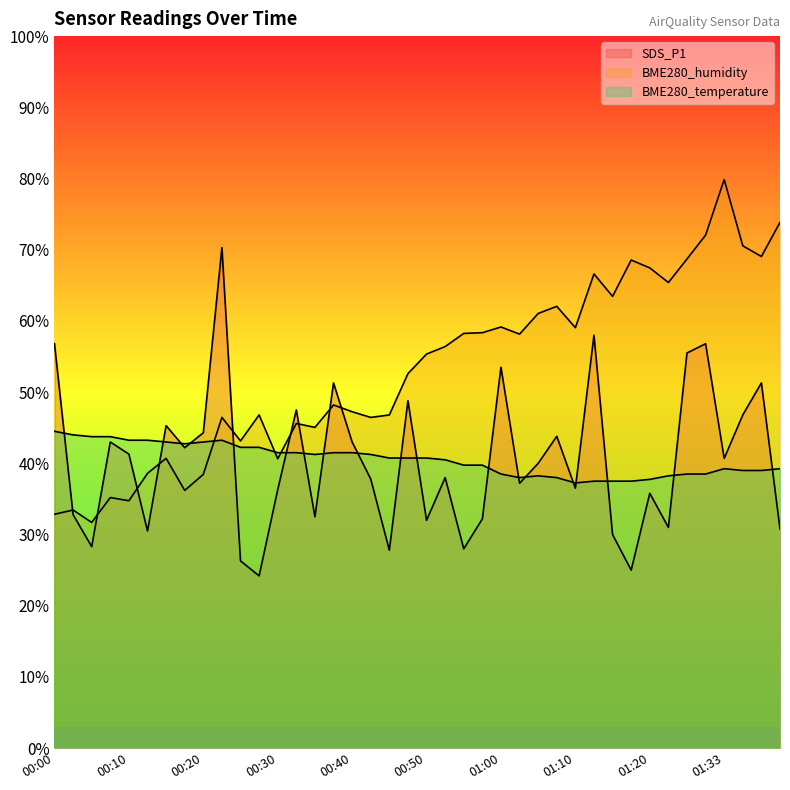

What are all the series names shown in the legend?

SDS_P1, BME280_humidity, BME280_temperature